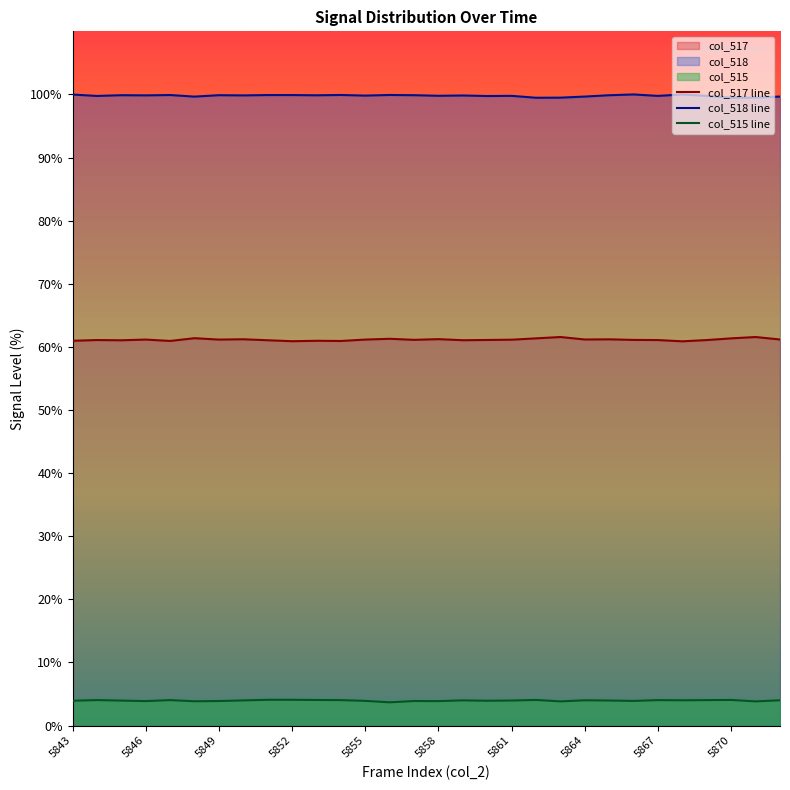

What is the minimum value for col_517?

60.9